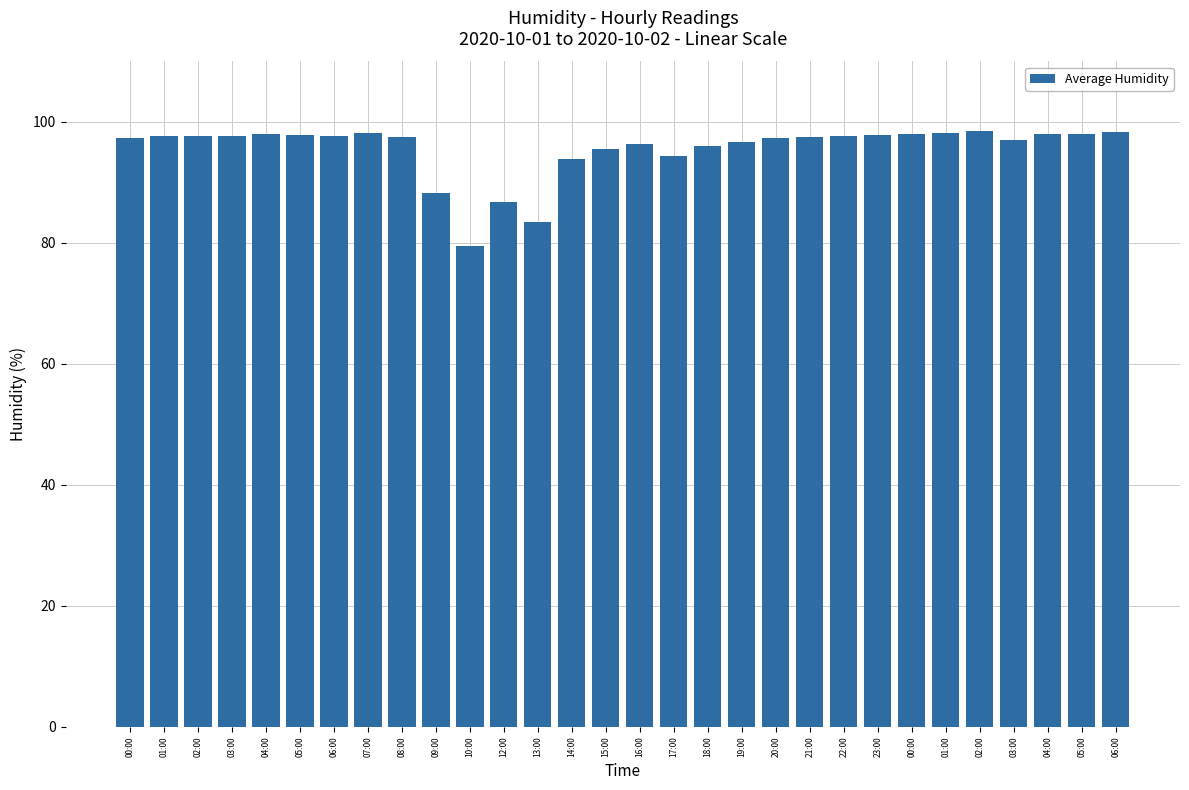

What is the minimum value shown in the chart?

79.5